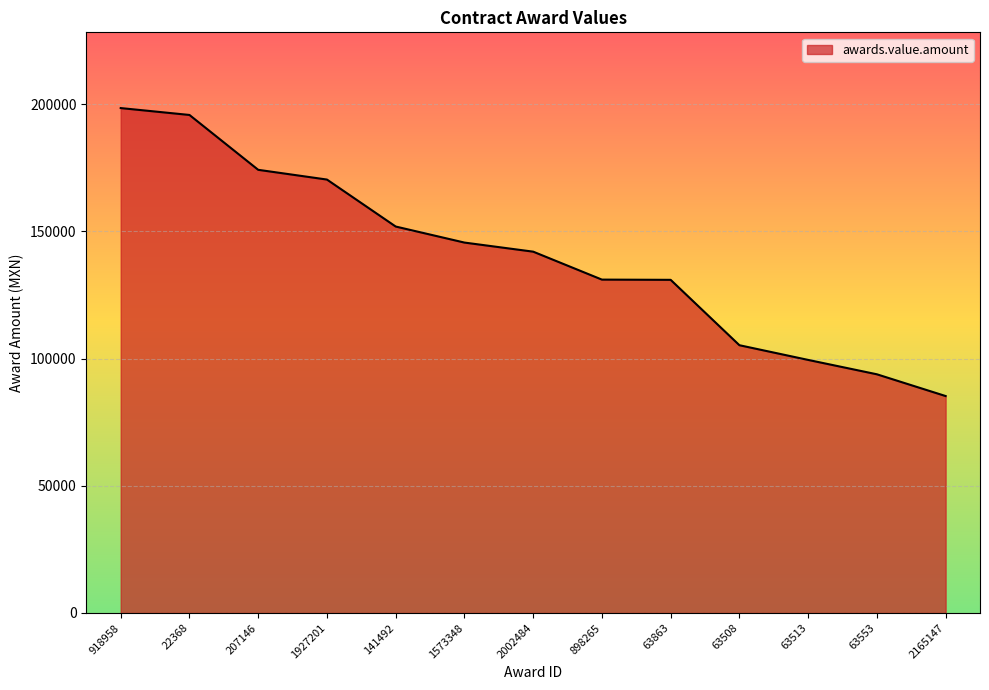

The chart shows a value of 85279.2 at 2165147. True or false?

True